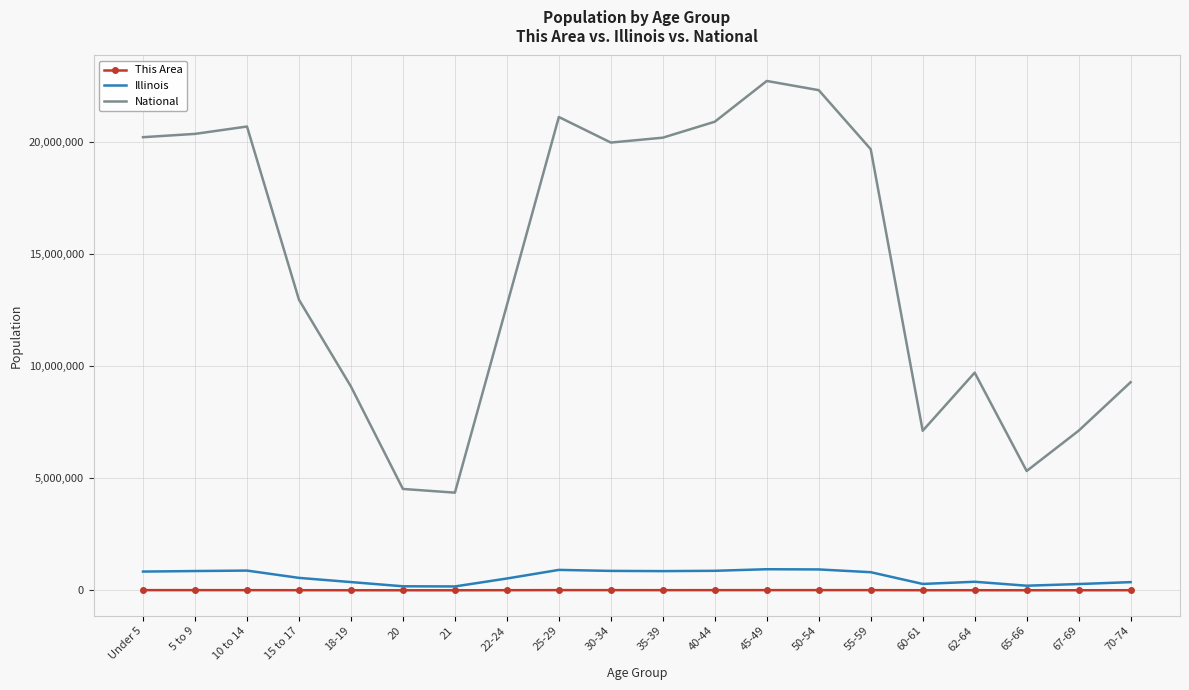

True or false: This Area and National cross at least once.

False